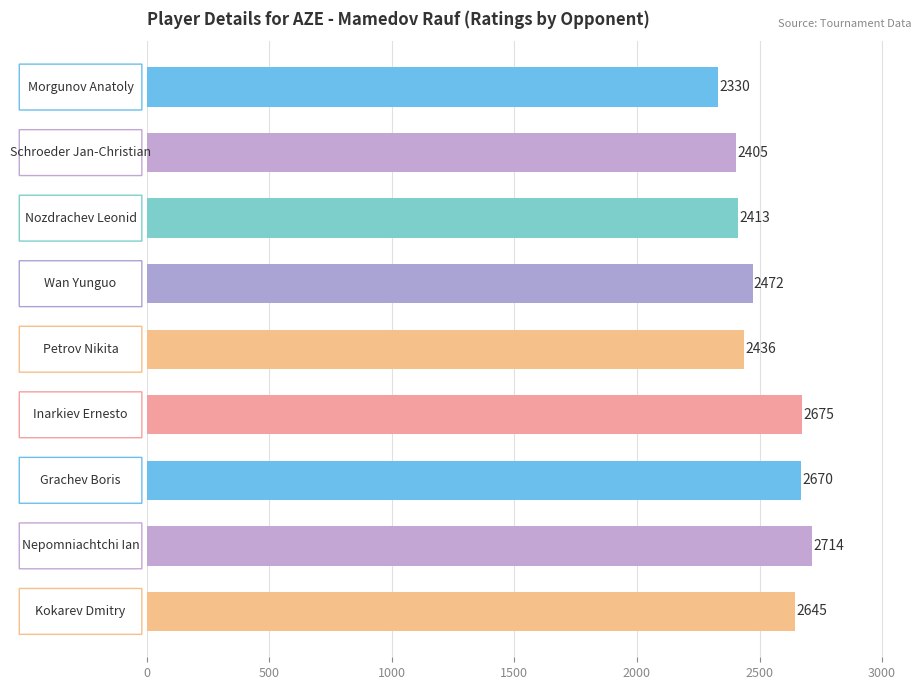

What is the value of the 8th bar from the top?

2714